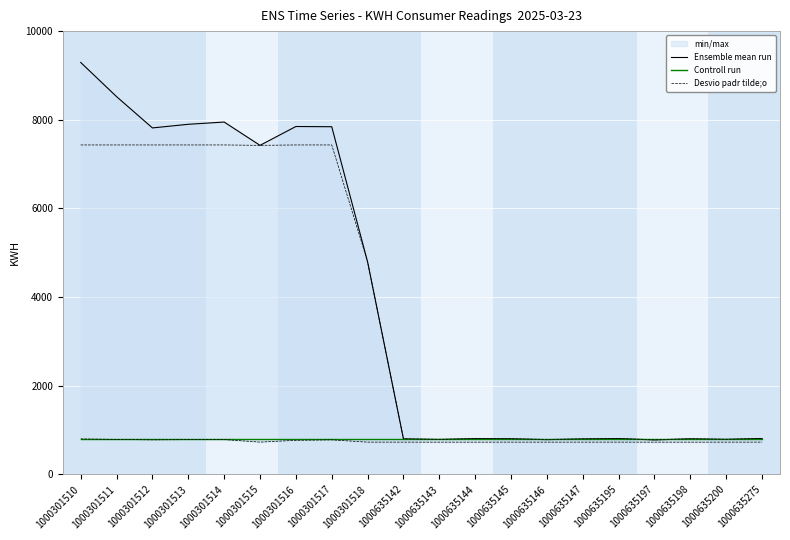

Between 1000301510 and 1000301513, which series saw the biggest shift?

Ensemble mean run